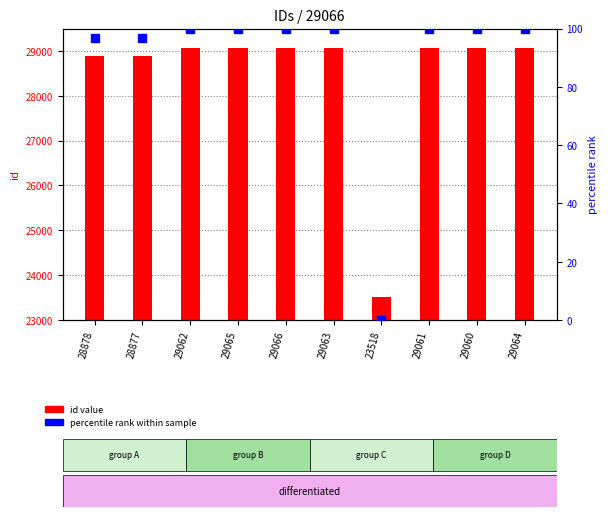

Which series has the widest spread of Y values?

id value